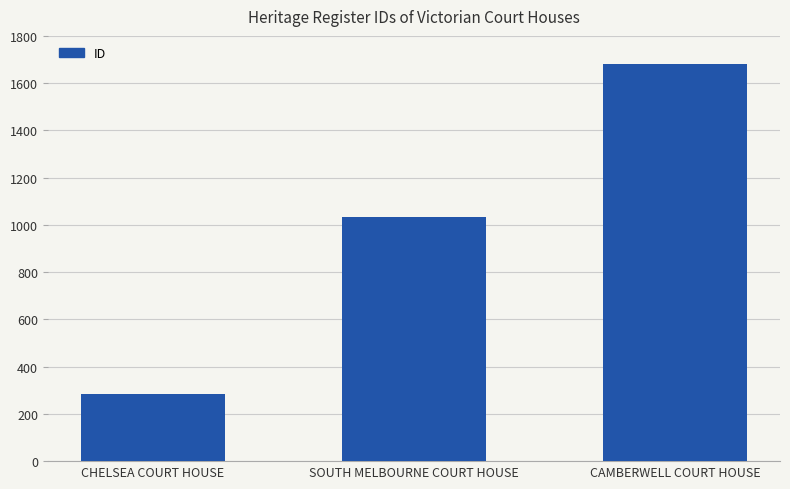

Reading left to right, what are all the values shown in this chart?

284	1032	1681